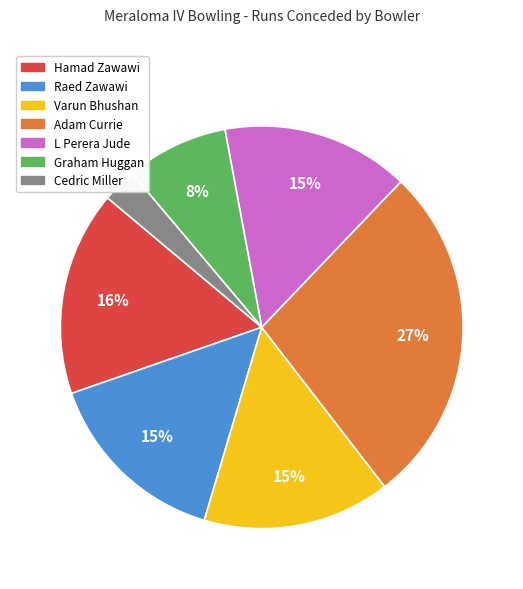

Approximately how many times larger is the value at Raed Zawawi compared to Varun Bhushan?

1.0